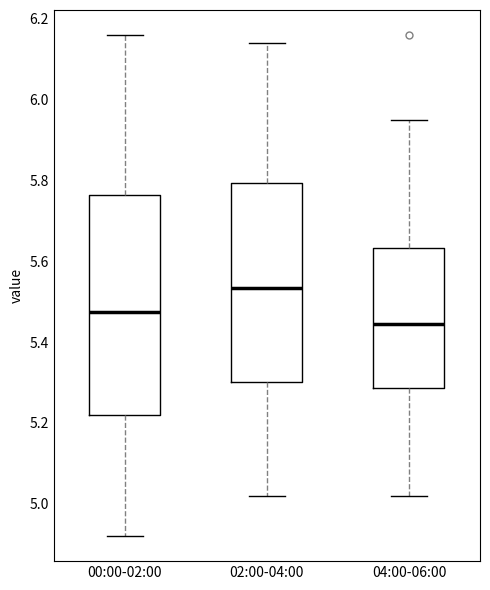

Where does the lower whisker of the box for 04:00-06:00 end on the y-axis? The values are not printed on the chart, so give them approximately, as read against the axis.

5.02